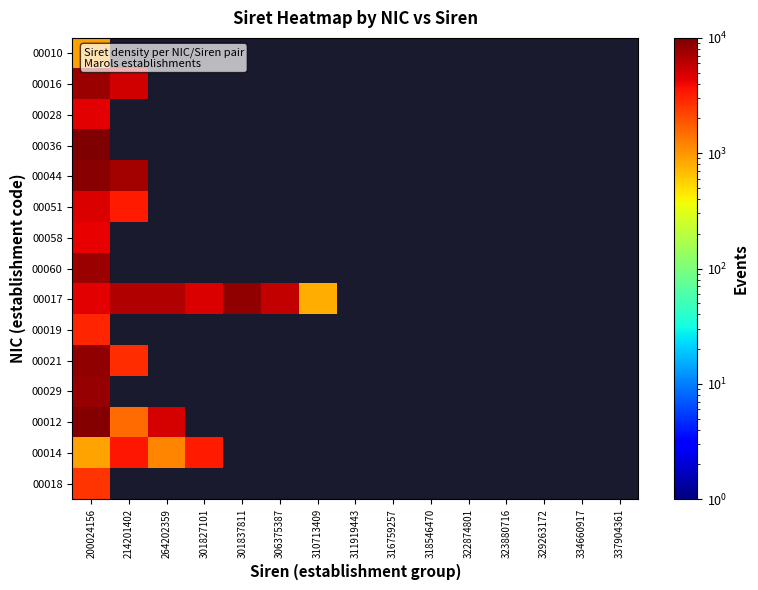

Count the number of categories in the chart.

15